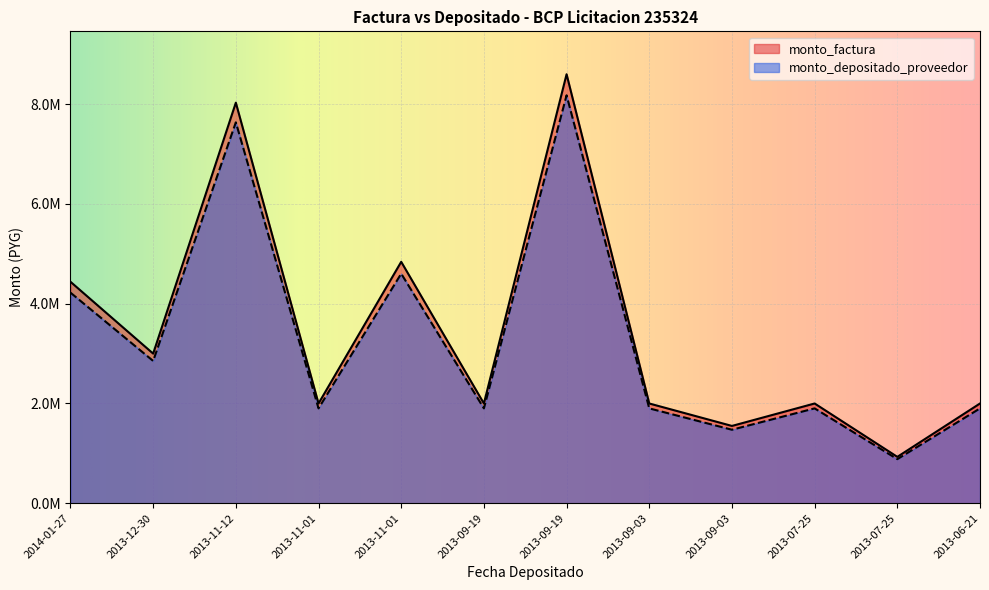

What is the sum of the monto_depositado_proveedor values at 2013-06-21 and 2013-07-25?

2786163